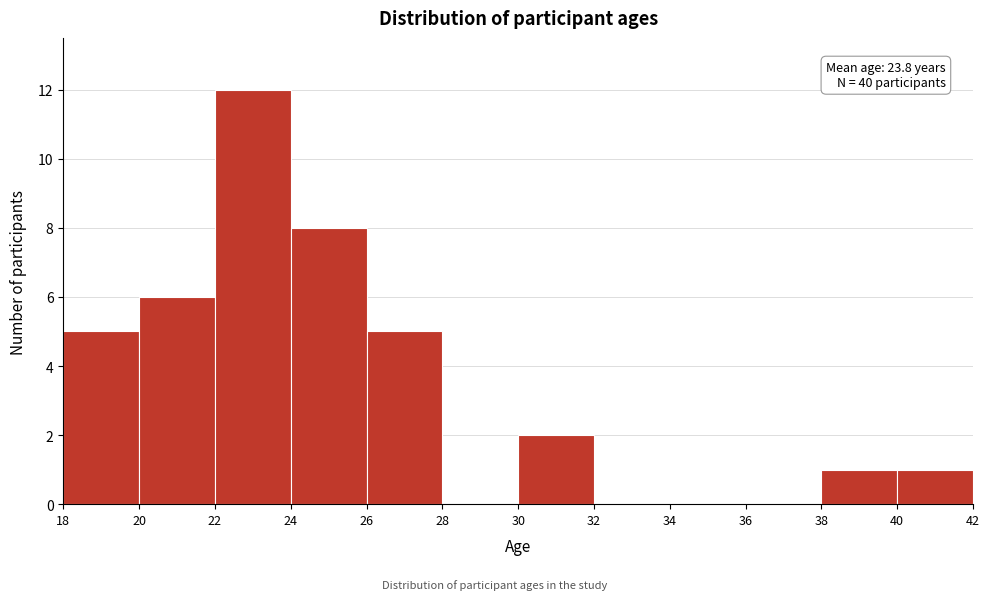

Over which range of the x-axis is the bar tallest?

22 to 24